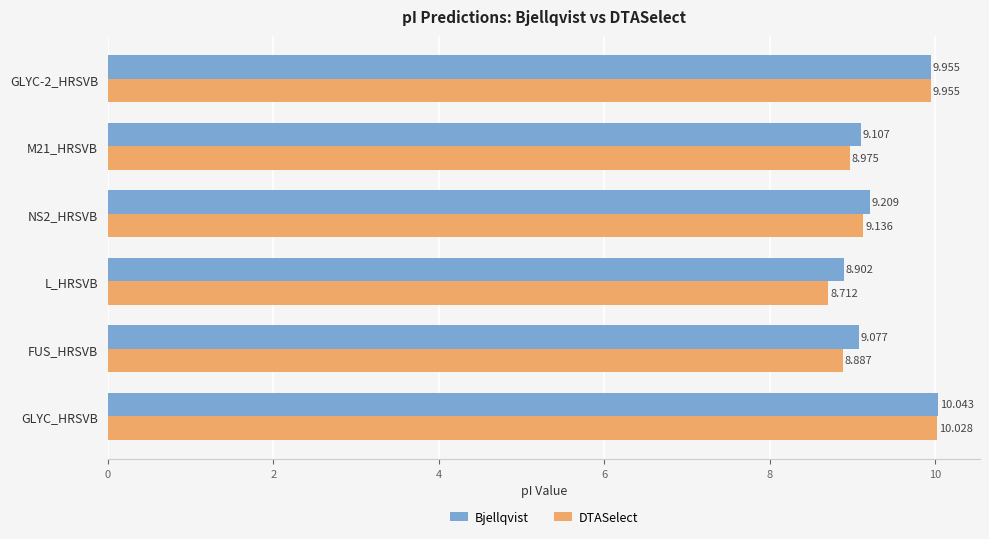

Which series has the largest total across all categories?

Bjellqvist